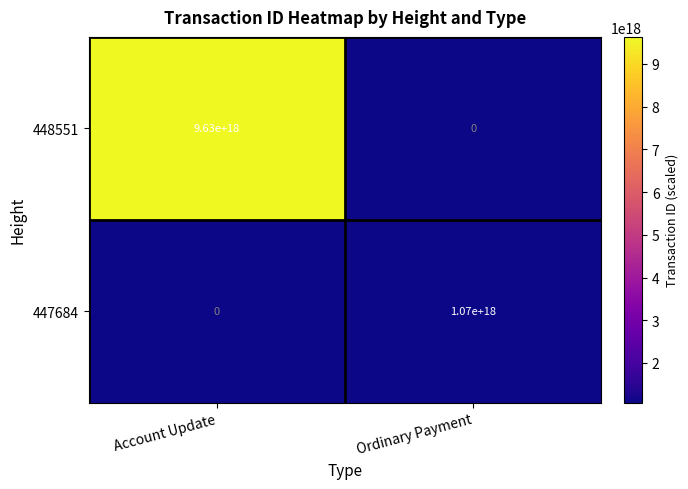

At which label is 447684 closest to 535000000000000000?

Account Update